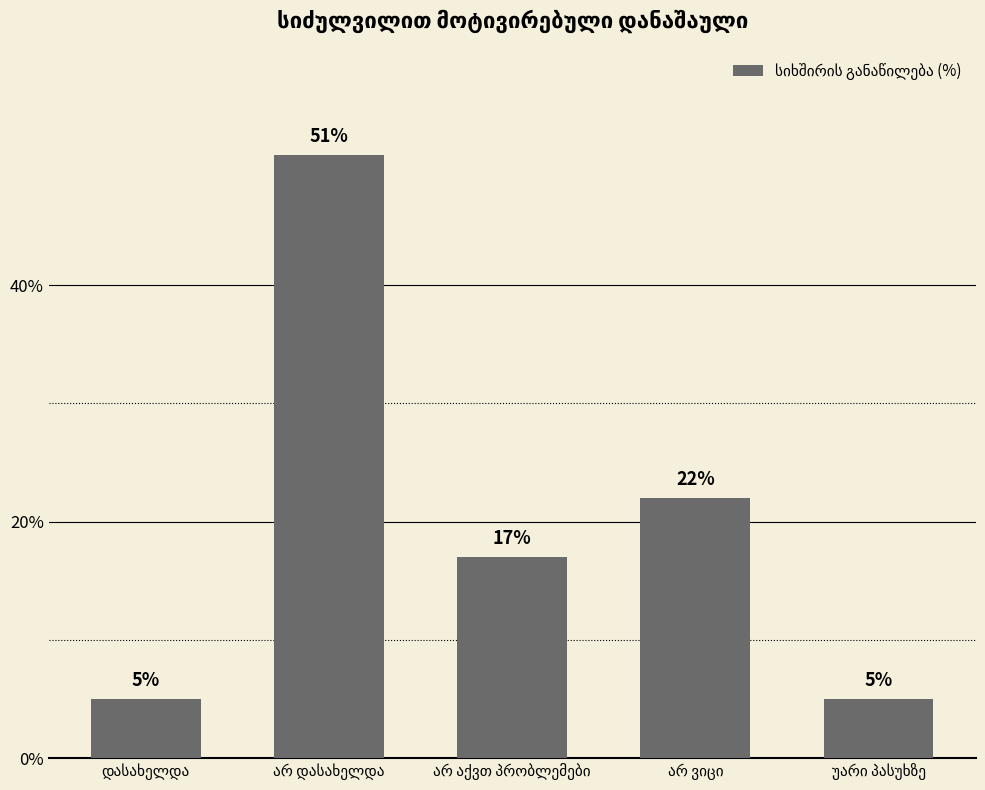

What is the difference between the maximum and minimum values?

46